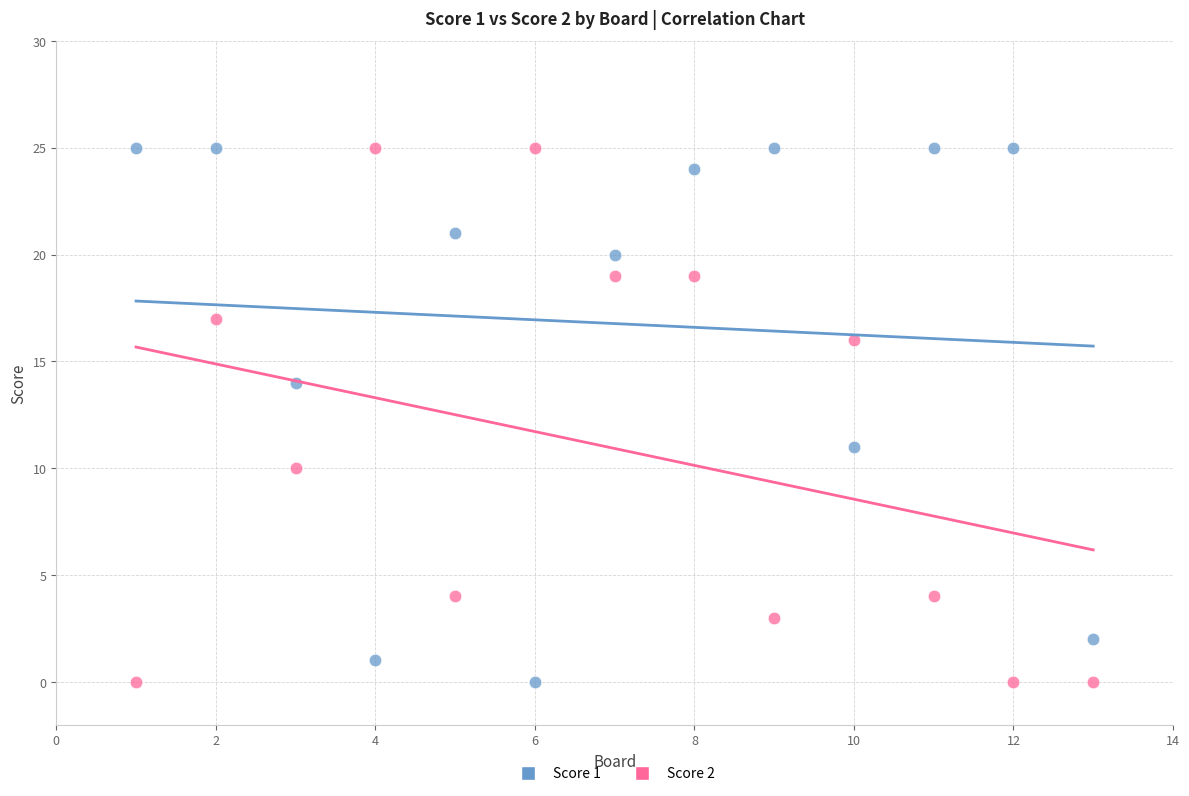

What is the X range (max minus min) for the scatter plot?

12